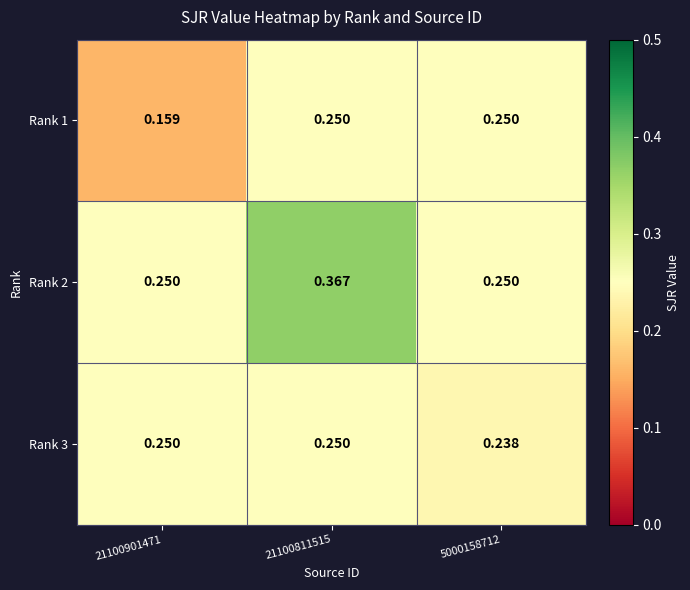

At how many categories does at least one series exceed 0?

3